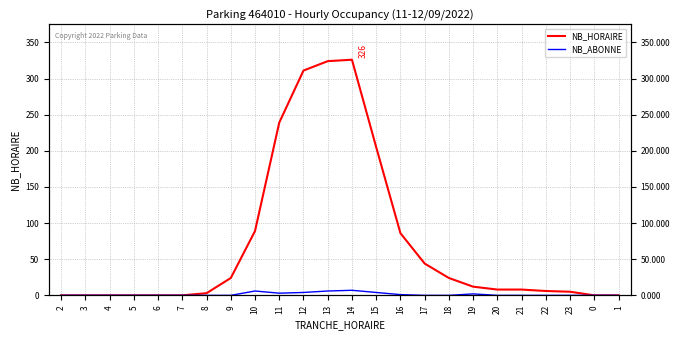

Which series has the widest spread of values?

NB_HORAIRE